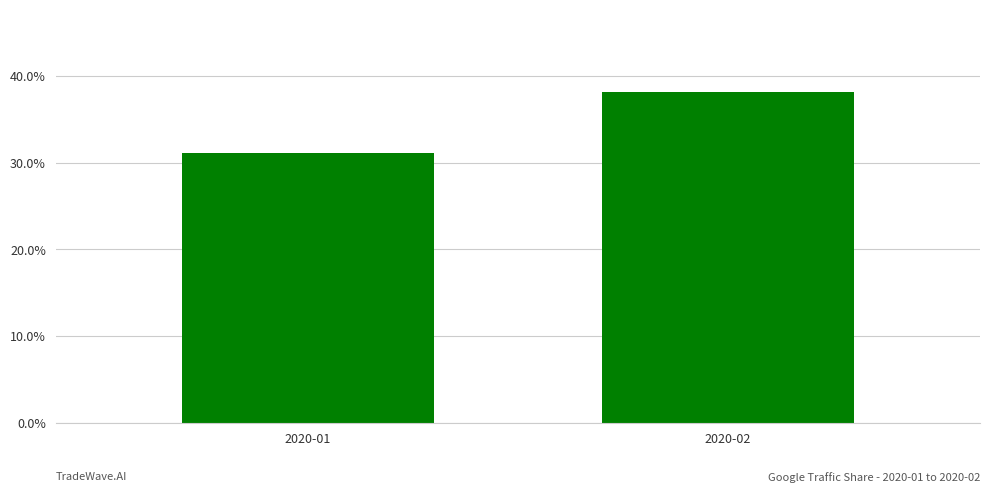

The value at 2020-02 is 0.3. True or false?

False